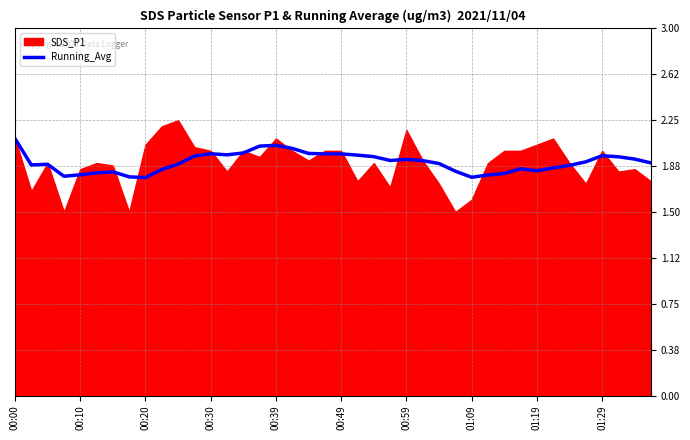

Reading left to right, list all the values displayed in this chart.

2.1	1.9	1.9	1.8	1.8	1.8	1.8	1.8	1.8	1.8	1.9	2.0	2.0	2.0	2.0	2.0	2.0	2.0	2.0	2.0	2.0	2.0	2.0	1.9	1.9	1.9	1.9	1.8	1.8	1.8	1.8	1.9	1.8	1.9	1.9	1.9	2.0	2.0	1.9	1.9